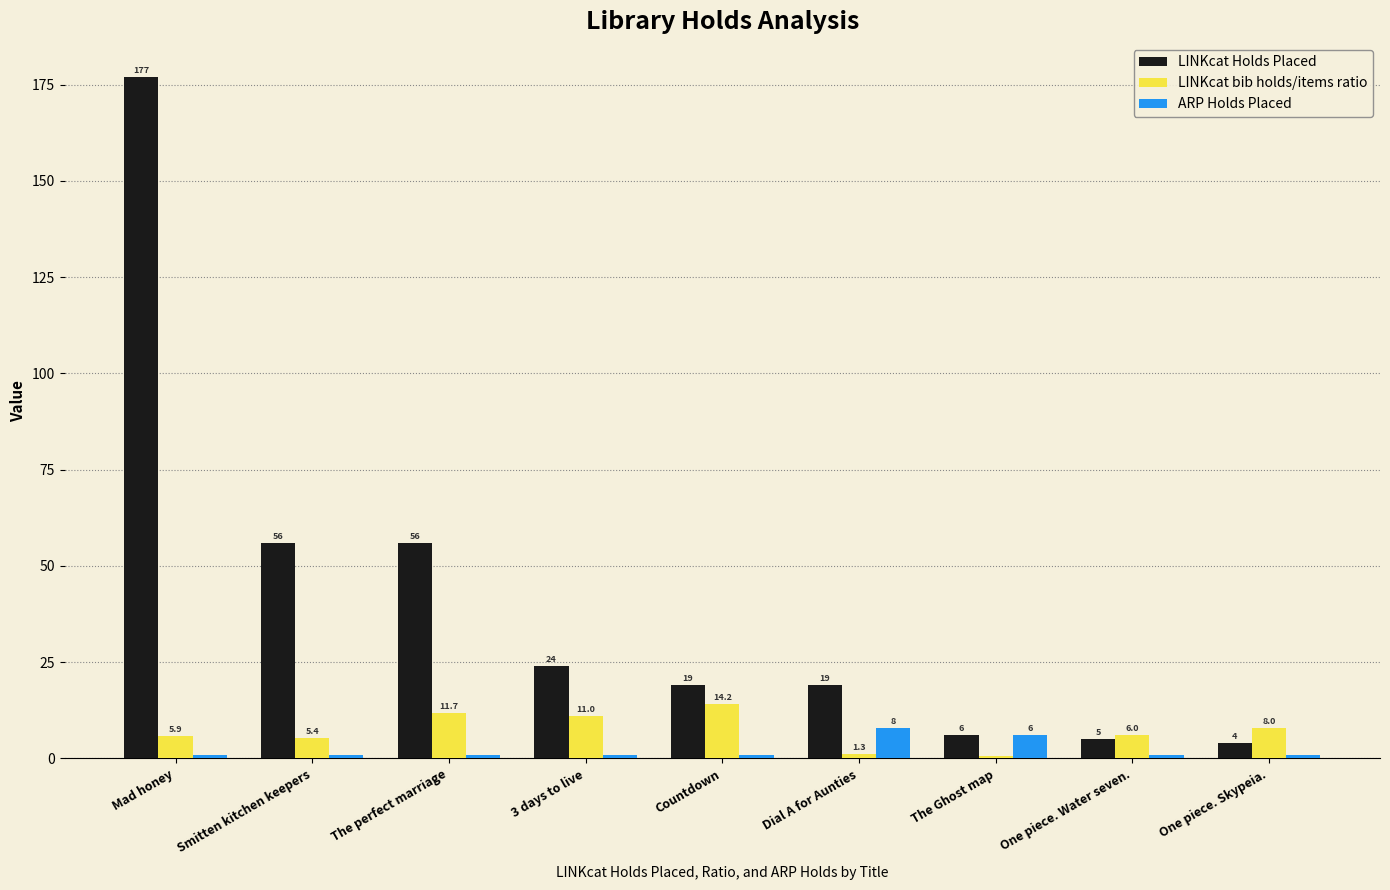

The value of LINKcat bib holds/items ratio at Countdown is 14.2. True or false?

True